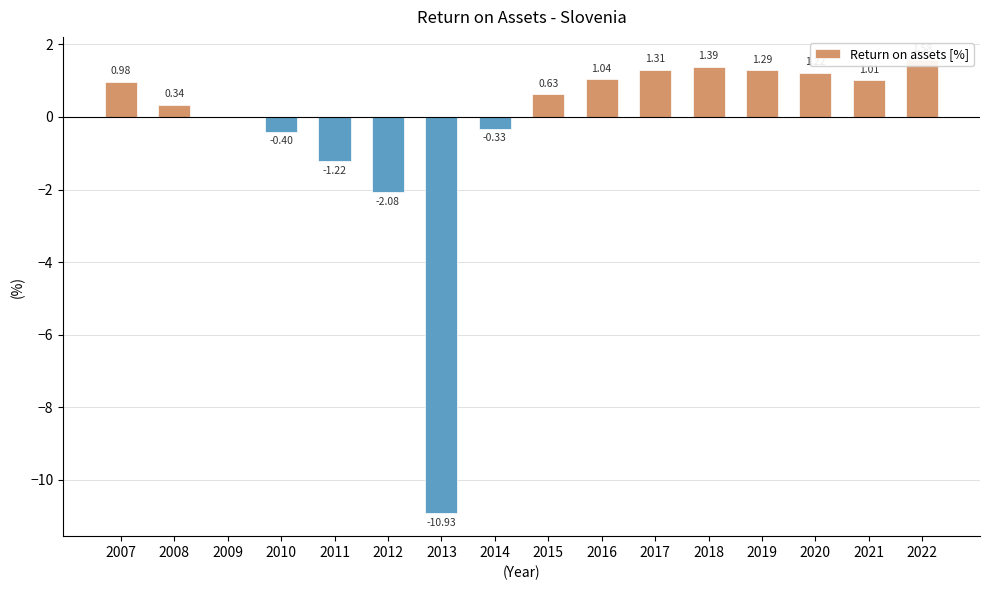

What is the average value?

-0.3